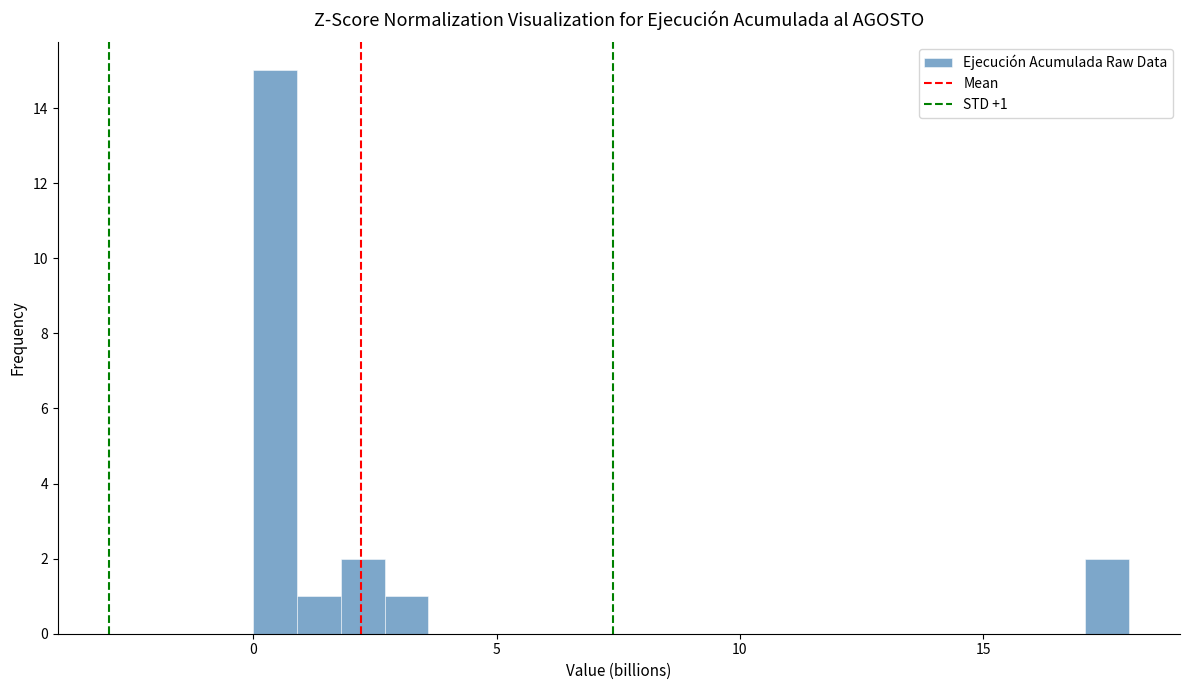

Read against the x-axis, roughly where is the centre of the tallest bar?

0.5